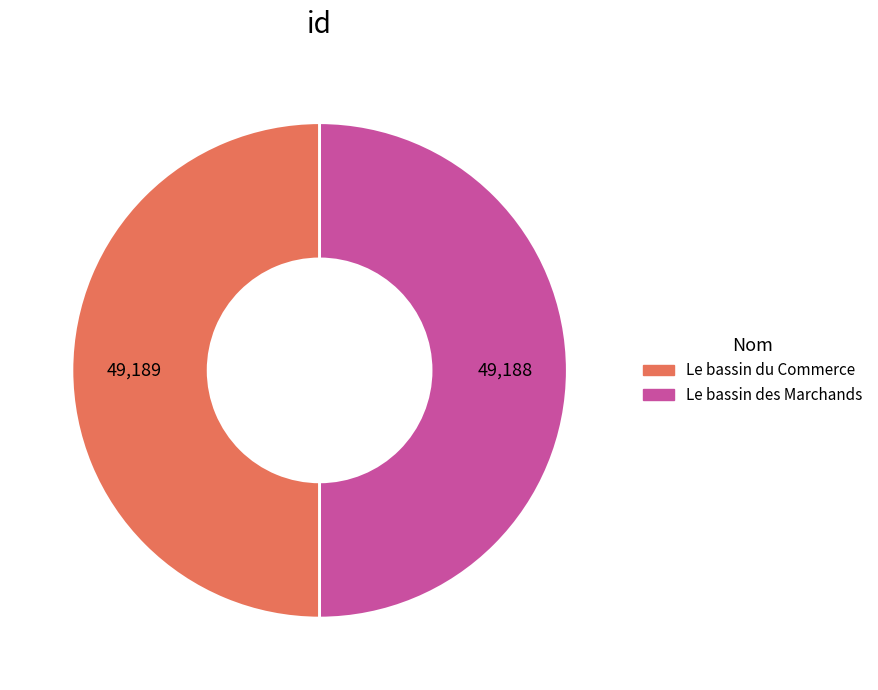

Combined, do Le bassin du Commerce and Le bassin des Marchands account for over 50%?

Yes